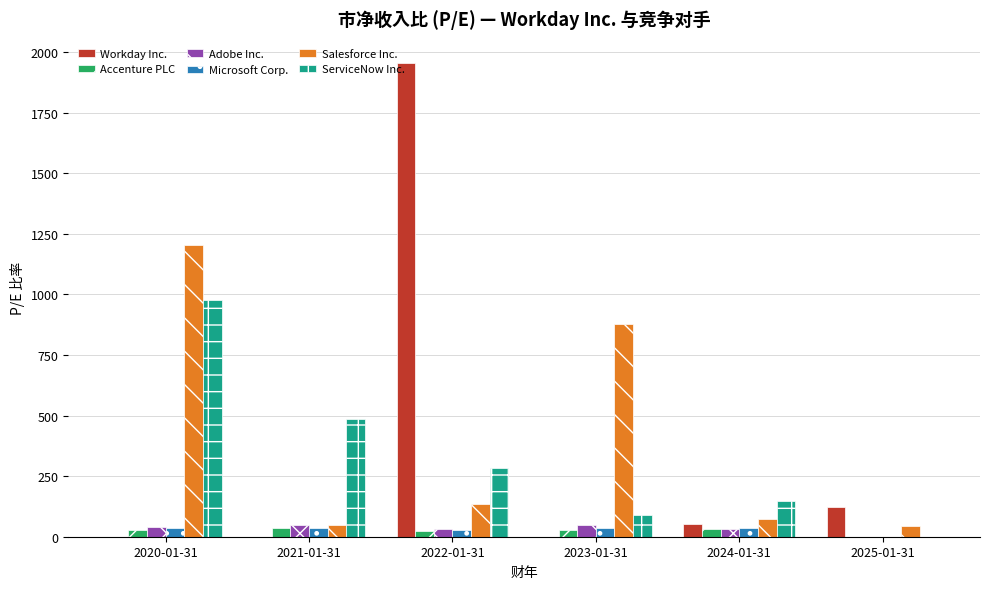

The value of Workday Inc. at 2020-01-31 is 0.0. True or false?

True